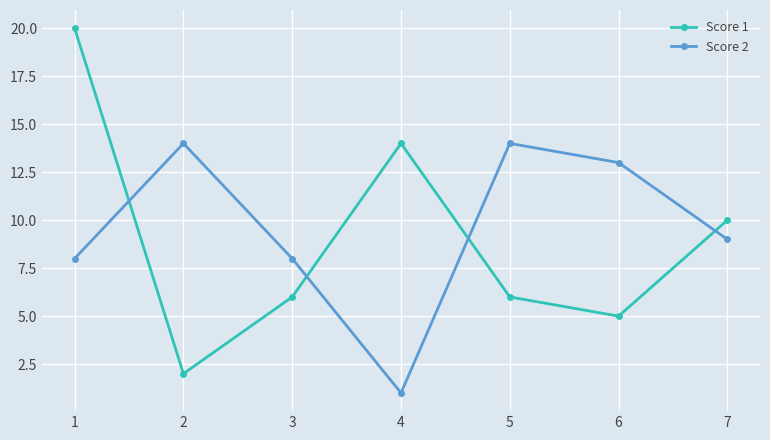

How many times do Score 1 and Score 2 cross each other?

4